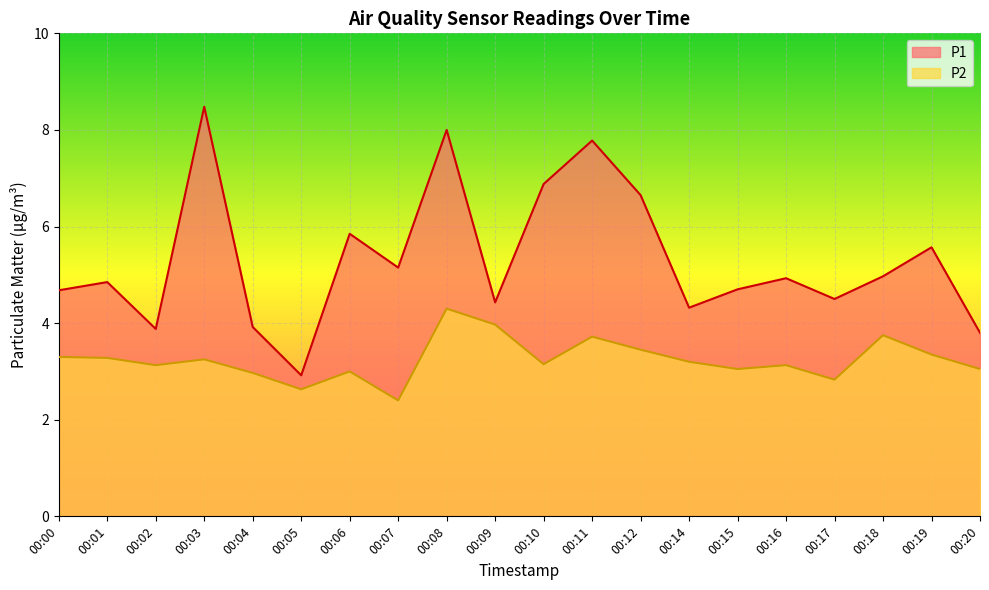

How many data points in P1 are less than 4?

4